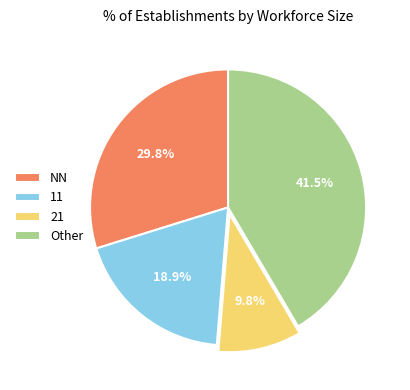

Does any single category account for the majority?

No